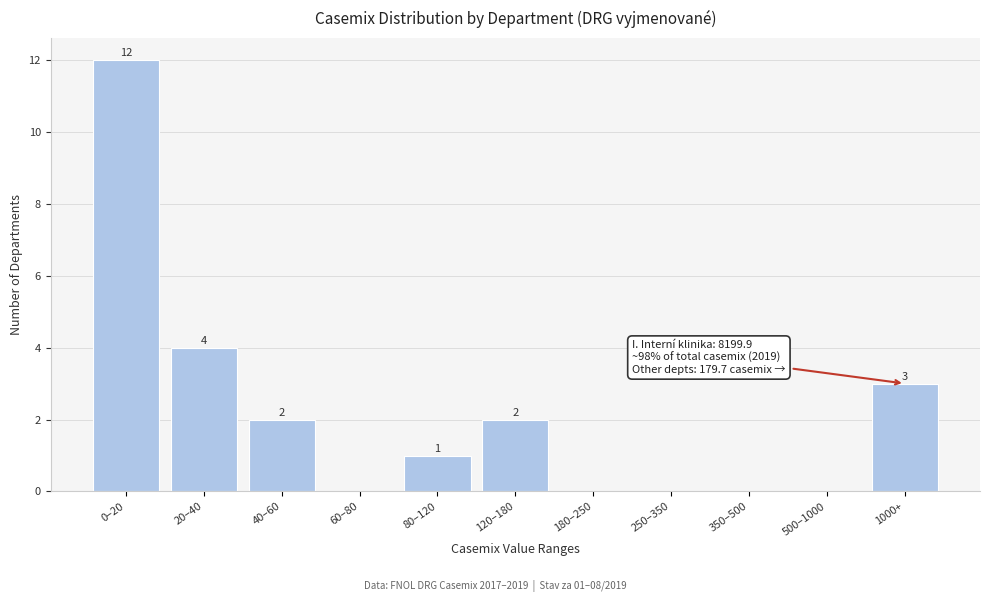

Reading left to right, list all the values displayed in this chart.

0–20=12	20–40=4	40–60=2	60–80=0	80–120=1	120–180=2	180–250=0	250–350=0	350–500=0	500–1000=0	1000+=3